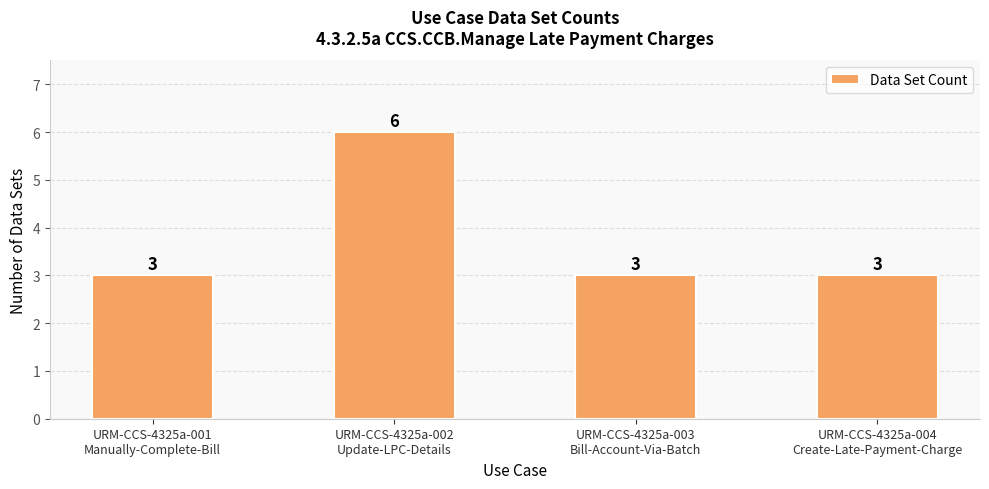

Read the value at URM-CCS-4325a-004
Create-Late-Payment-Charge.

3